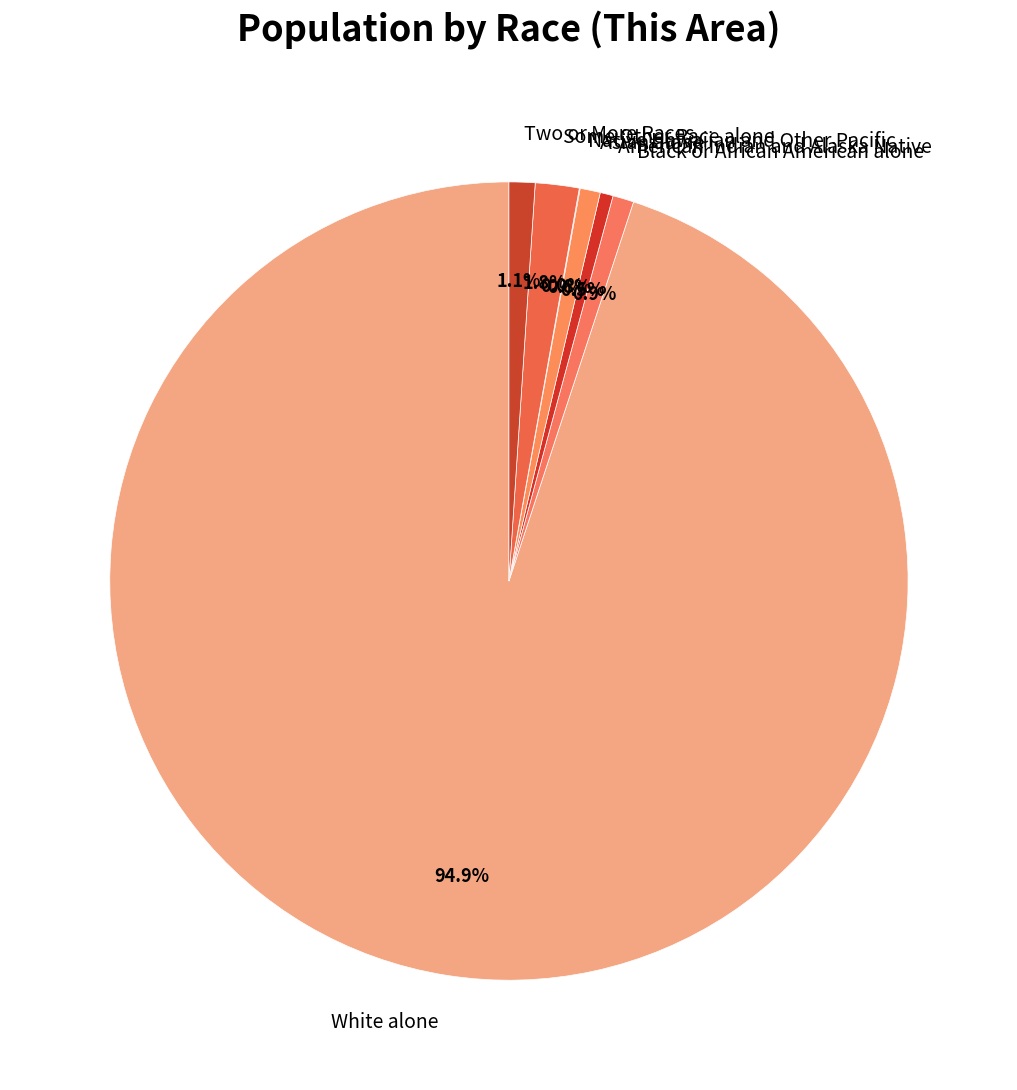

To the nearest percent, what is the average slice percentage?

14%